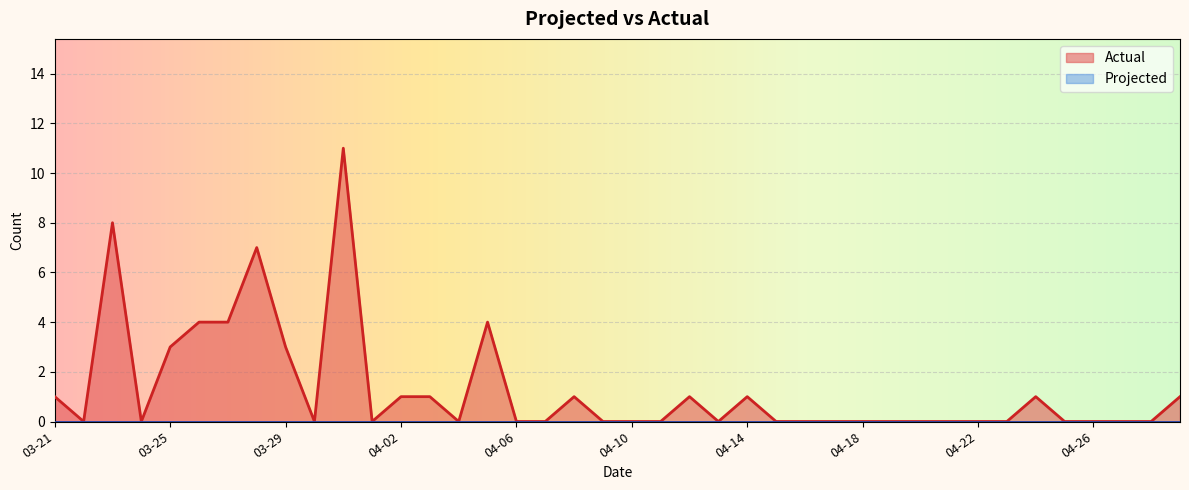

Which label corresponds to the smallest value in the chart?

2020-03-22